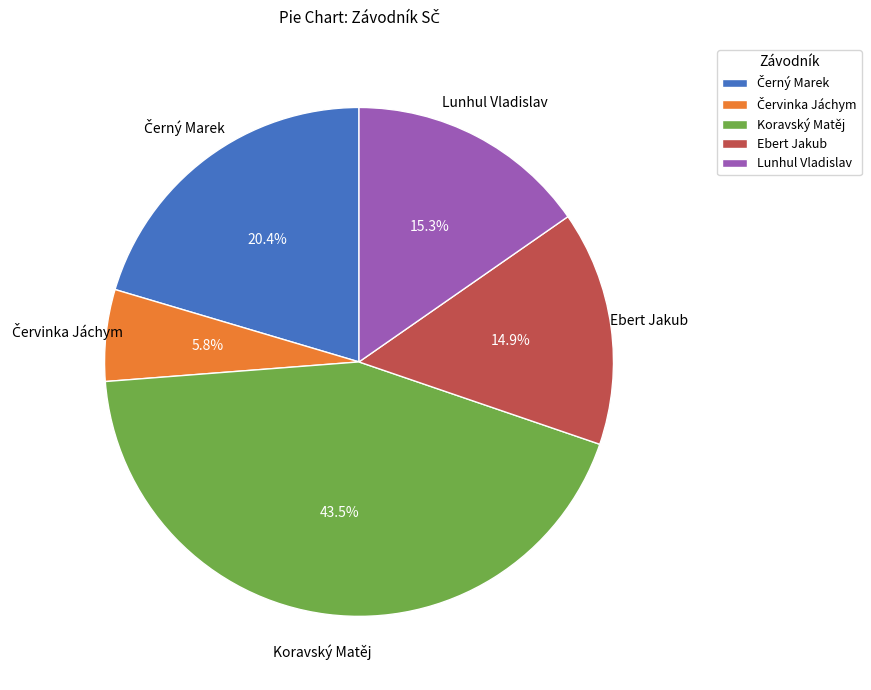

To the nearest percent, what portion does Ebert Jakub represent?

15%